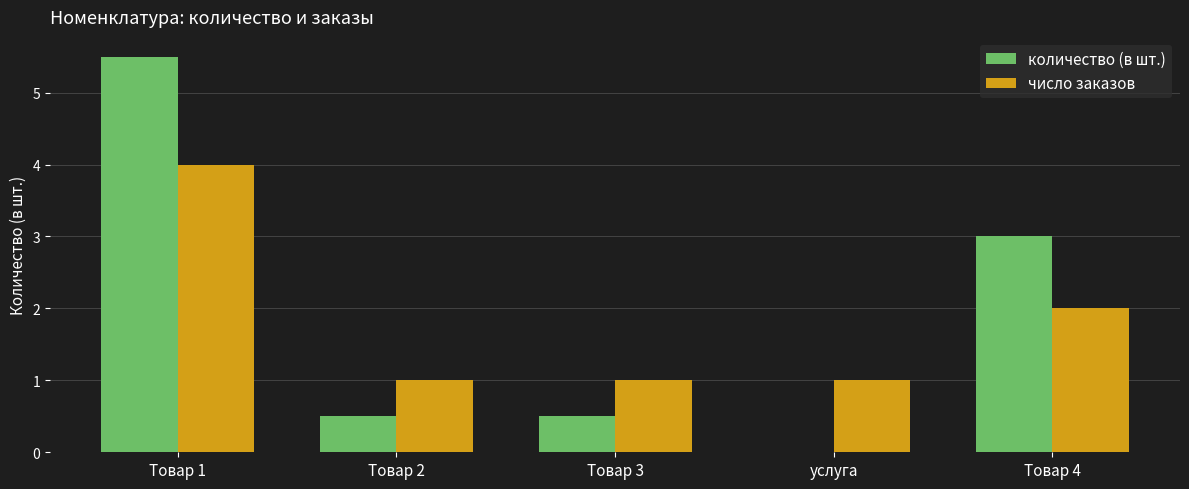

At which label is количество (в шт.) closest to 2?

Товар 4